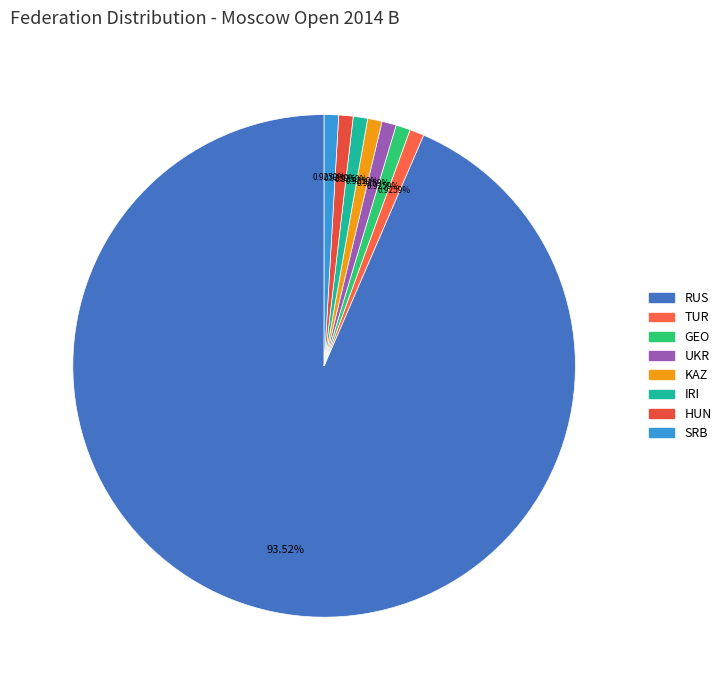

Count the number of slices in the pie.

8